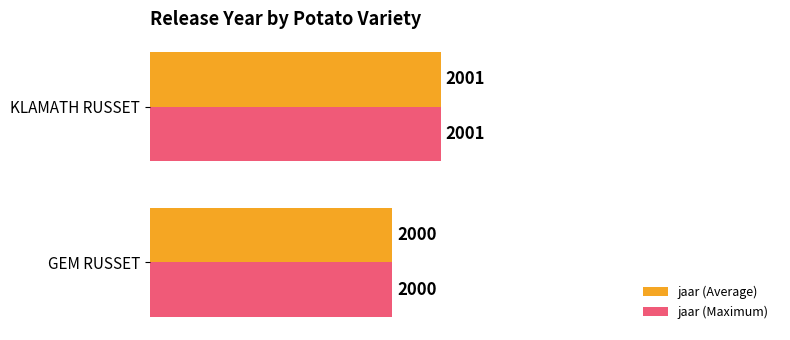

Is the value of jaar (Maximum) at KLAMATH RUSSET greater than the value of jaar (Average) at GEM RUSSET?

Yes